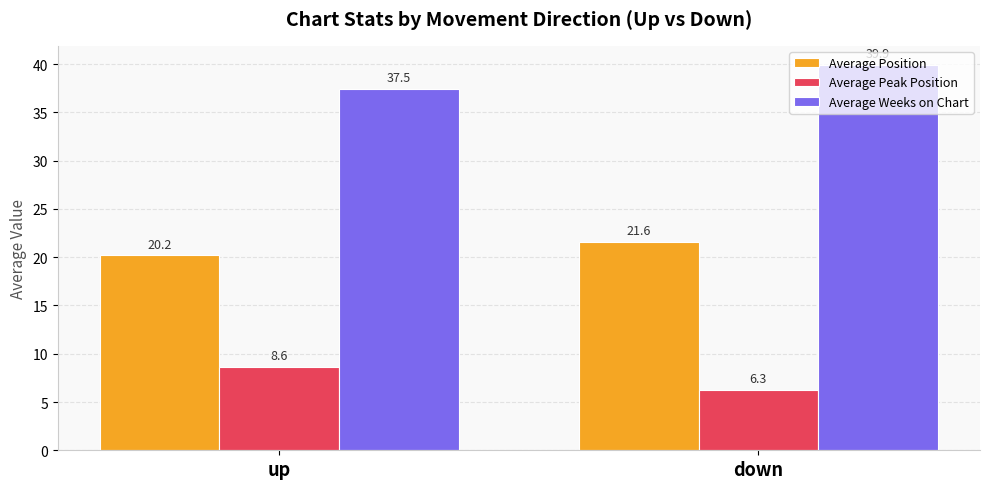

The value of Average Position at up is 5.4. True or false?

False